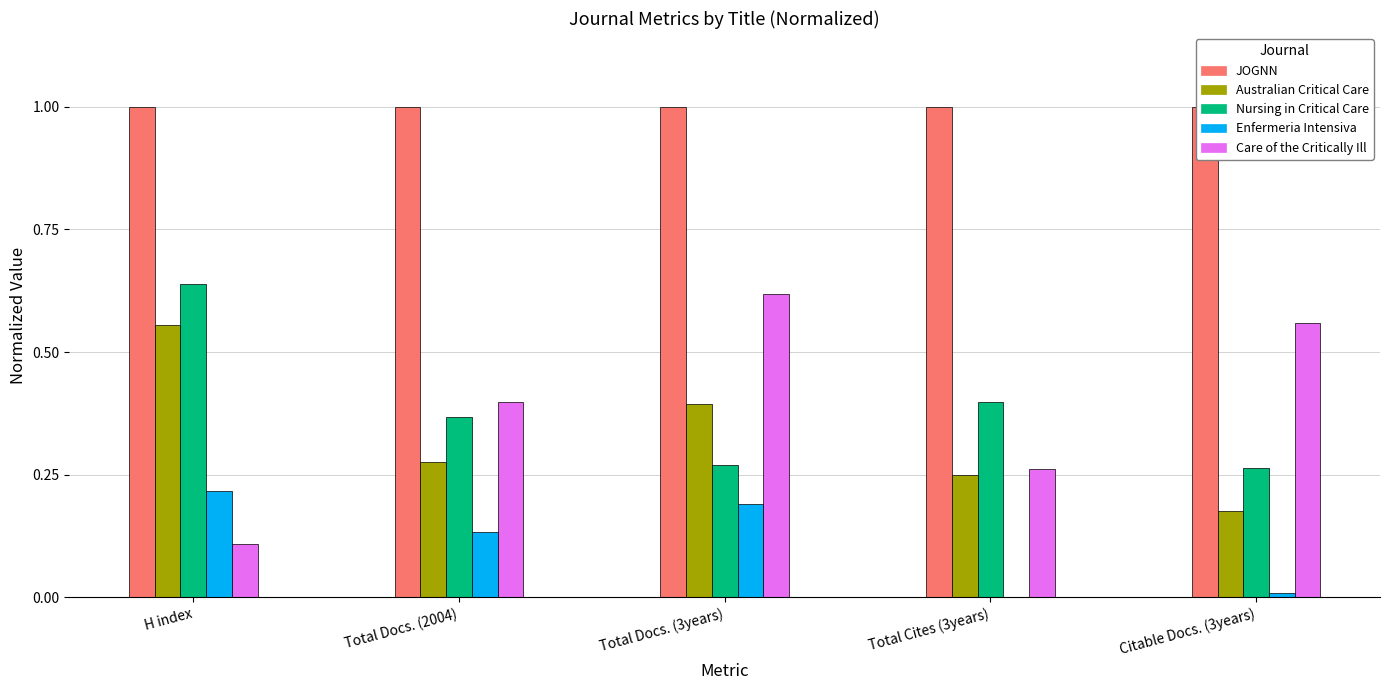

How many data points in Enfermeria Intensiva are above 0?

4